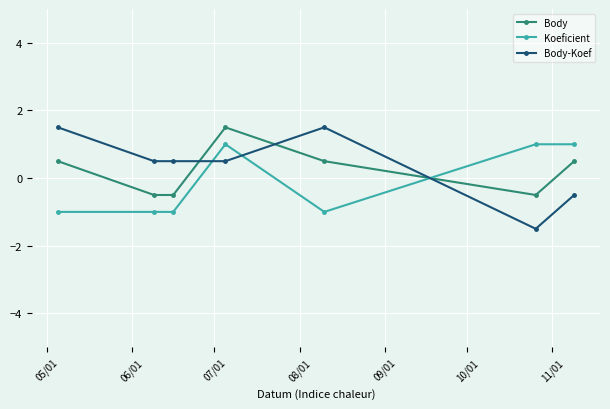

Is this an area chart (filled region under the line)?

No